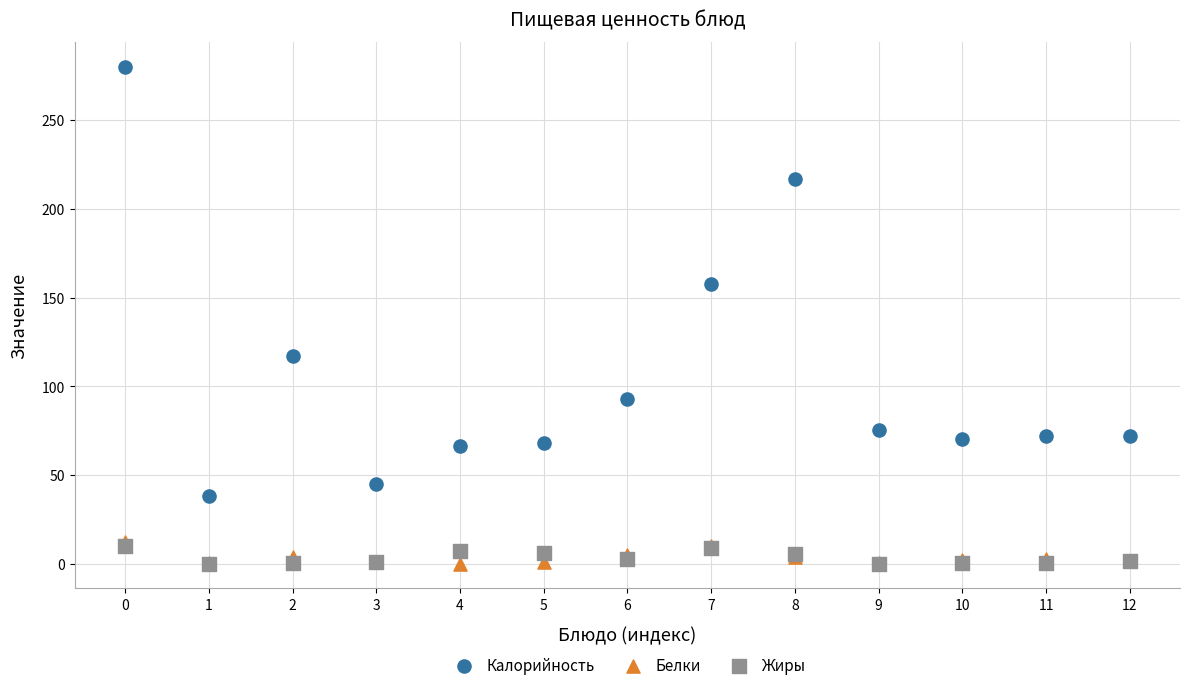

Across all series, what Y value is closest to 140?

157.5